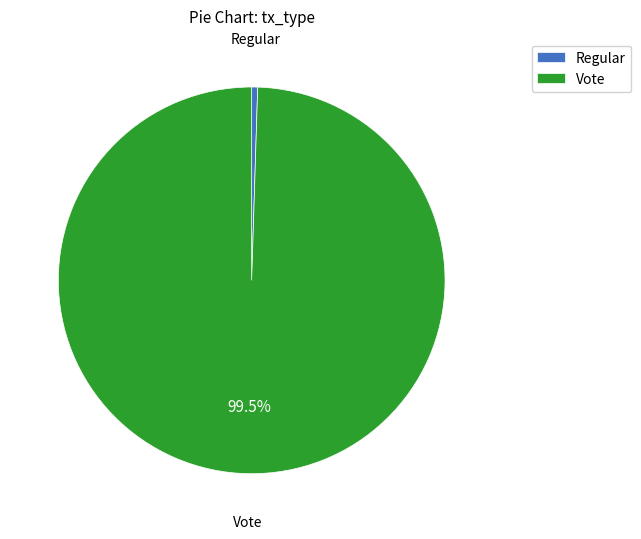

Rank the categories by value from highest to lowest.

Vote, Regular